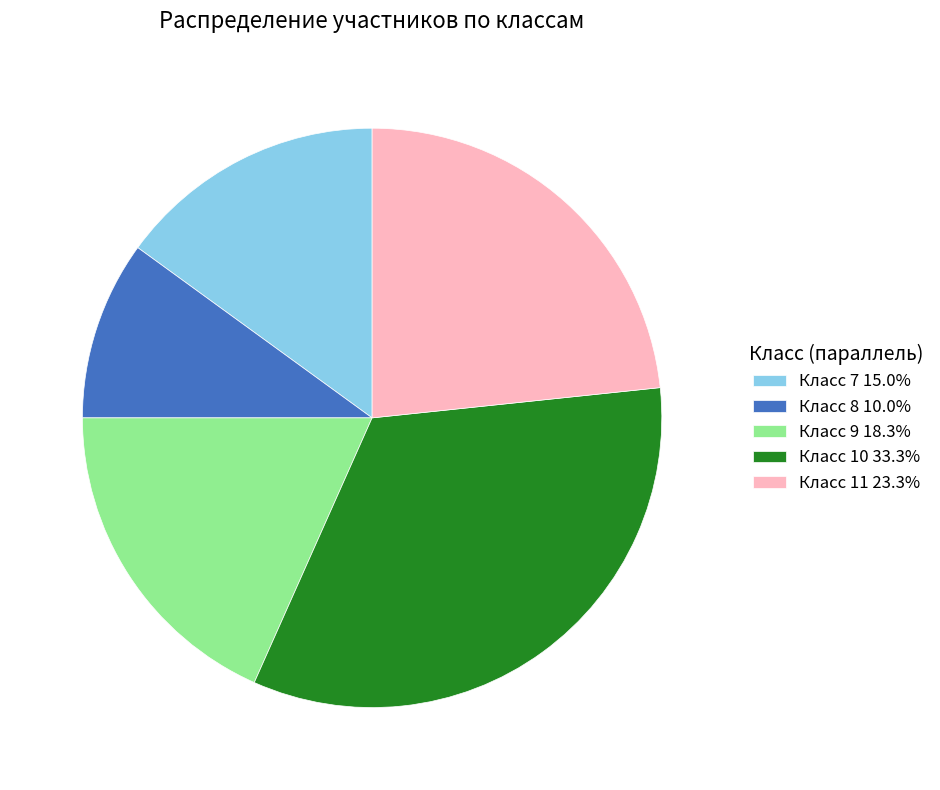

Is there a majority slice in this chart?

No